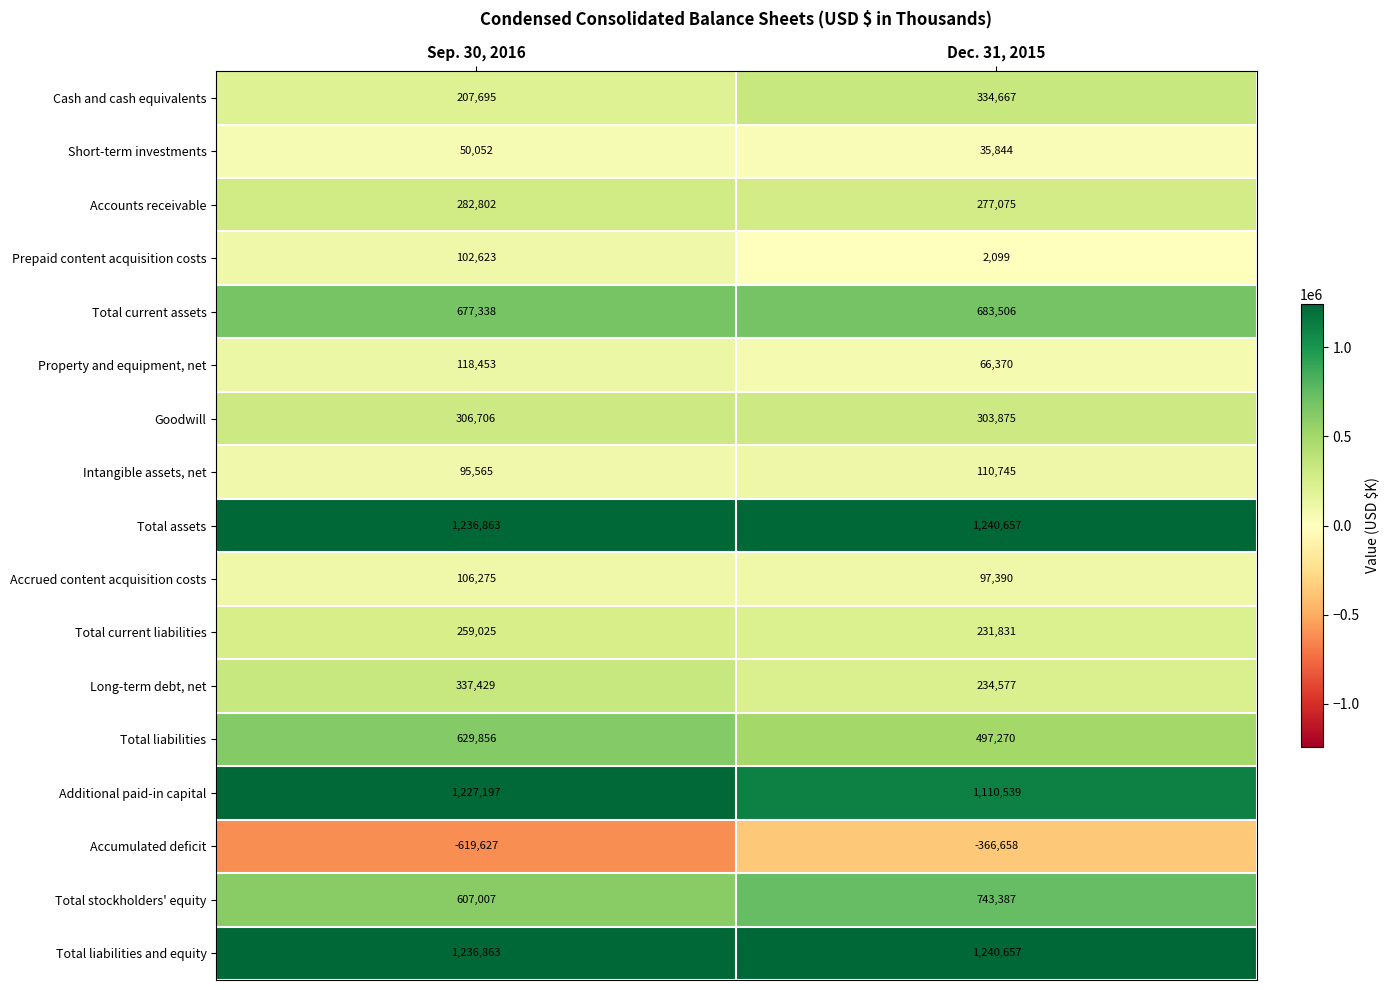

Rank the categories by Prepaid content acquisition costs value from lowest to highest.

Dec. 31, 2015, Sep. 30, 2016